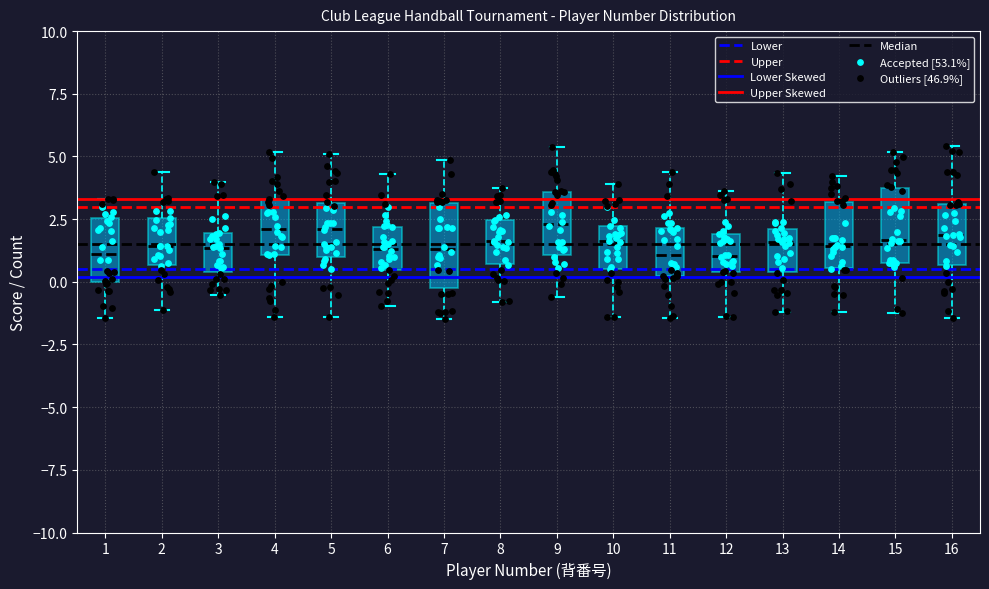

Reading left to right, transcribe this box plot: for each box, give where its median line is, the range the box spans, and where its two whiskers end, as read against the y-axis. The values are not printed on the chart, so give them approximately, as read against the axis.

1: median 1.0, box 0.0 to 2.5, whiskers -1.5 to 3.5
2: median 1.5, box 0.5 to 2.5, whiskers -1.0 to 4.5
3: median 1.5, box 0.5 to 2.0, whiskers -0.5 to 4.0
4: median 2.0, box 1.0 to 3.5, whiskers -1.5 to 5.0
5: median 2.0, box 1.0 to 3.0, whiskers -1.5 to 5.0
6: median 1.5, box 0.5 to 2.0, whiskers -1.0 to 4.5
7: median 1.5, box 0.0 to 3.0, whiskers -1.5 to 5.0
8: median 1.5, box 0.5 to 2.5, whiskers -1.0 to 3.5
9: median 2.5, box 1.0 to 3.5, whiskers -0.5 to 5.5
10: median 1.5, box 0.5 to 2.0, whiskers -1.5 to 4.0
11: median 1.0, box 0.0 to 2.0, whiskers -1.5 to 4.5
12: median 1.0, box 0.5 to 2.0, whiskers -1.5 to 3.5
13: median 1.5, box 0.5 to 2.0, whiskers -1.0 to 4.5
14: median 1.5, box 0.5 to 3.0, whiskers -1.0 to 4.0
15: median 1.5, box 1.0 to 3.5, whiskers -1.0 to 5.0
16: median 2.0, box 0.5 to 3.0, whiskers -1.5 to 5.5